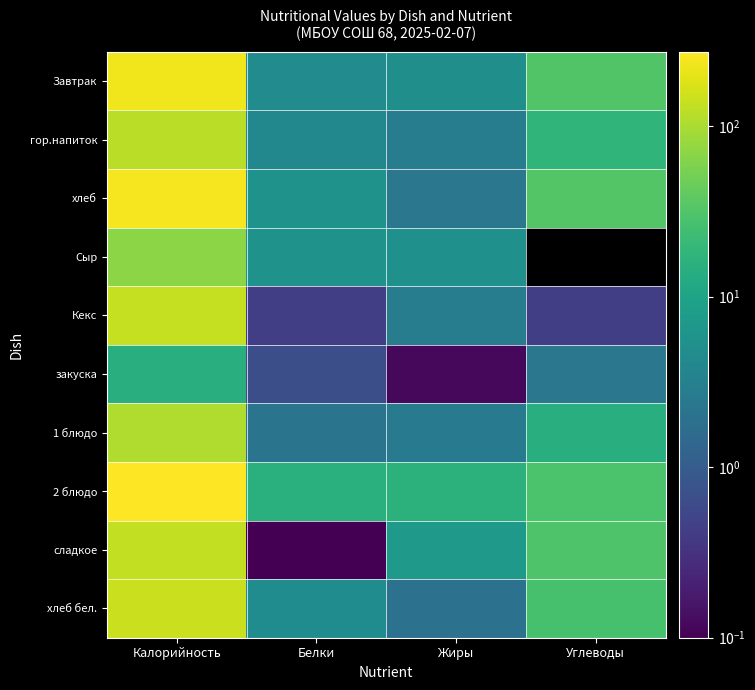

At which category does the chart reach its peak across all series?

Калорийность